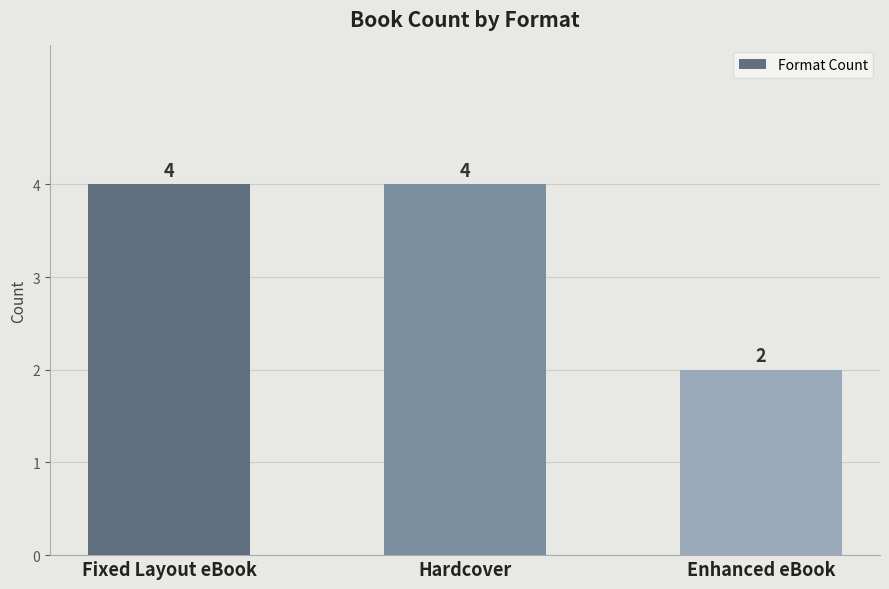

What is the difference between the maximum and minimum values?

2